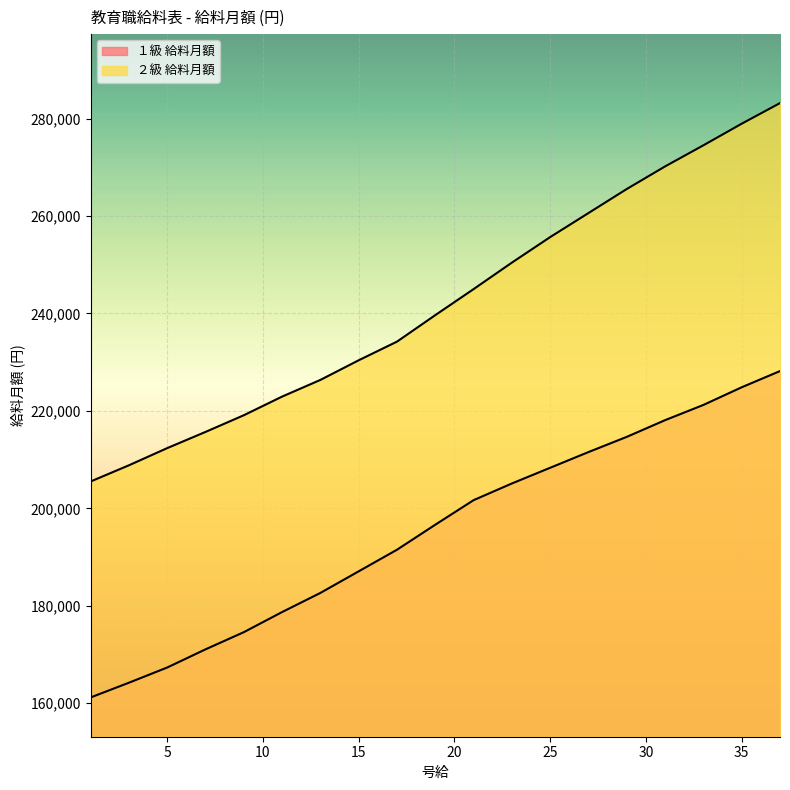

What are all the series names shown in the legend?

１級 給料月額, ２級 給料月額